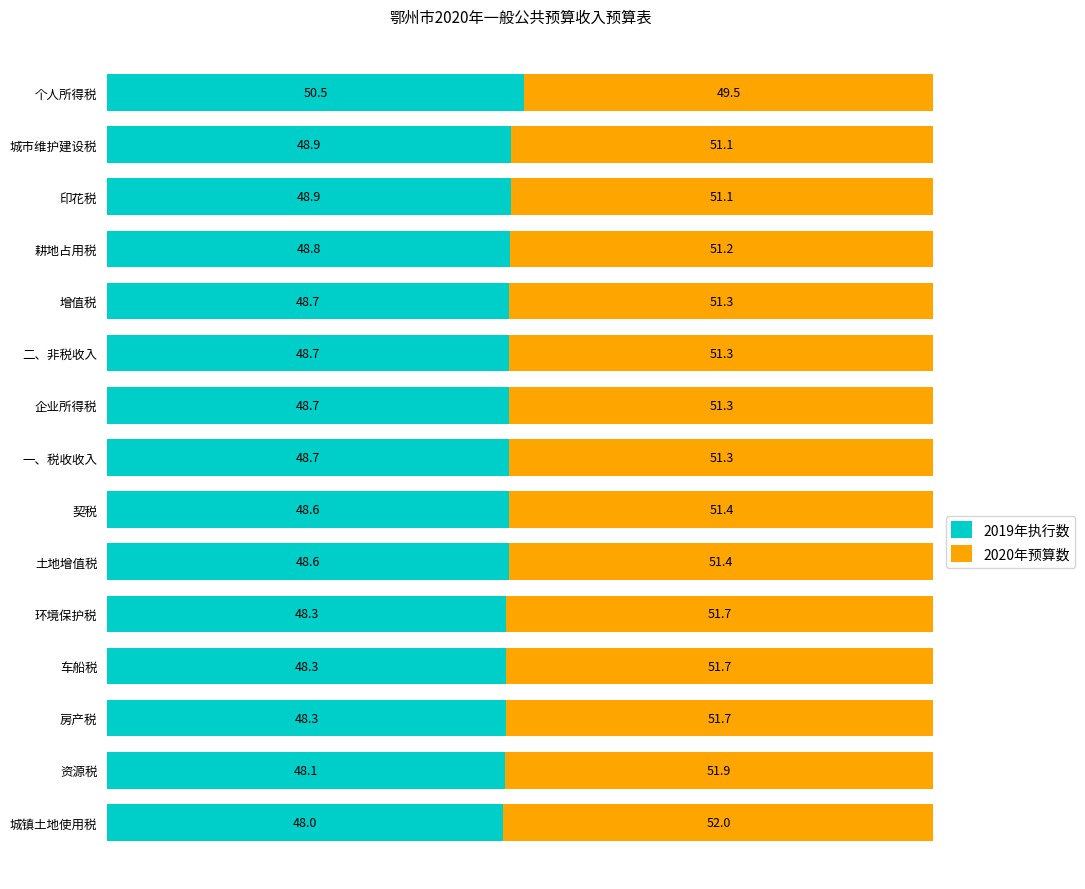

What is the highest value of the 2019年执行数 series?

50.5